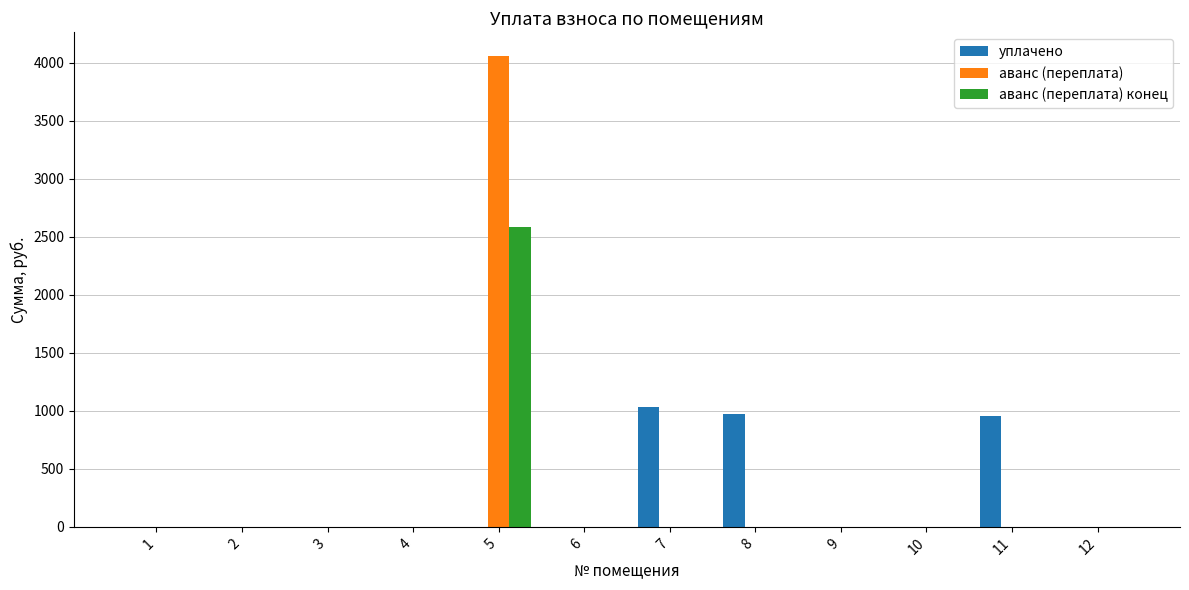

Which series has the largest total across all categories?

аванс (переплата)